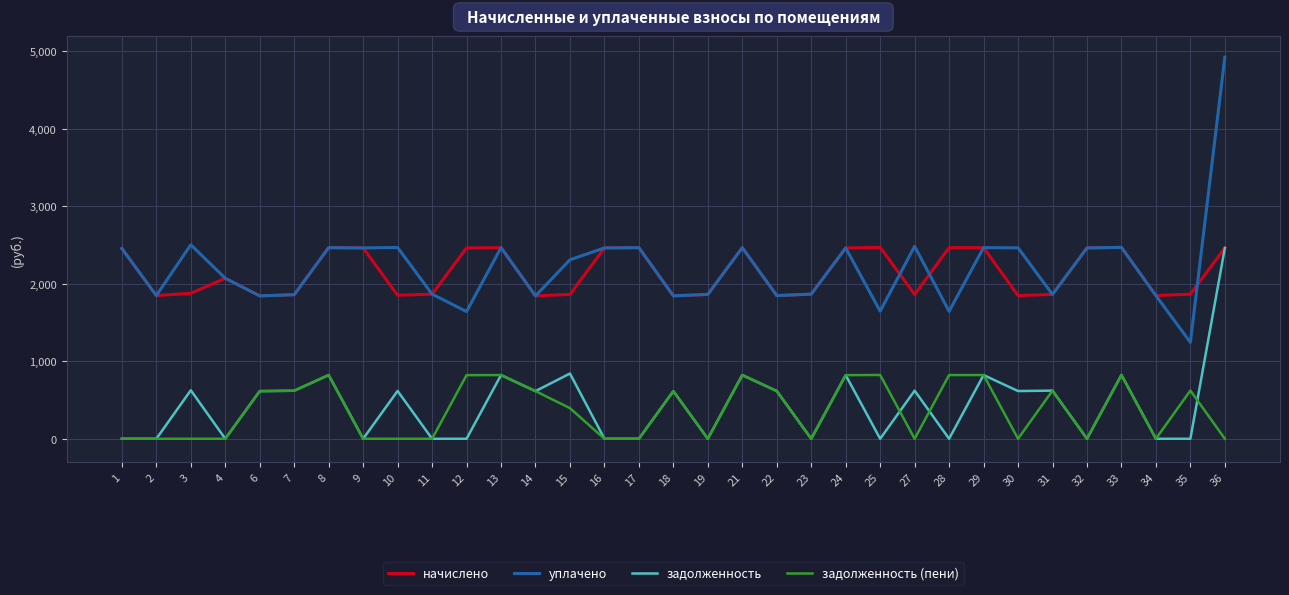

What is the maximum value for задолженность?

2462.9